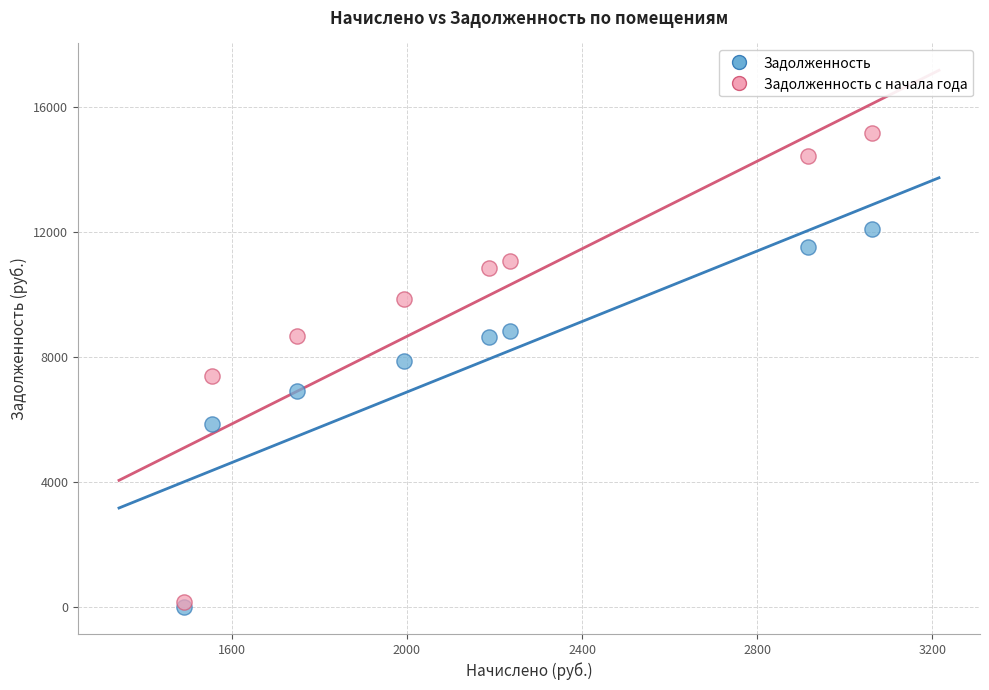

In the Задолженность series, what Y value is closest to 6048?

5844.0